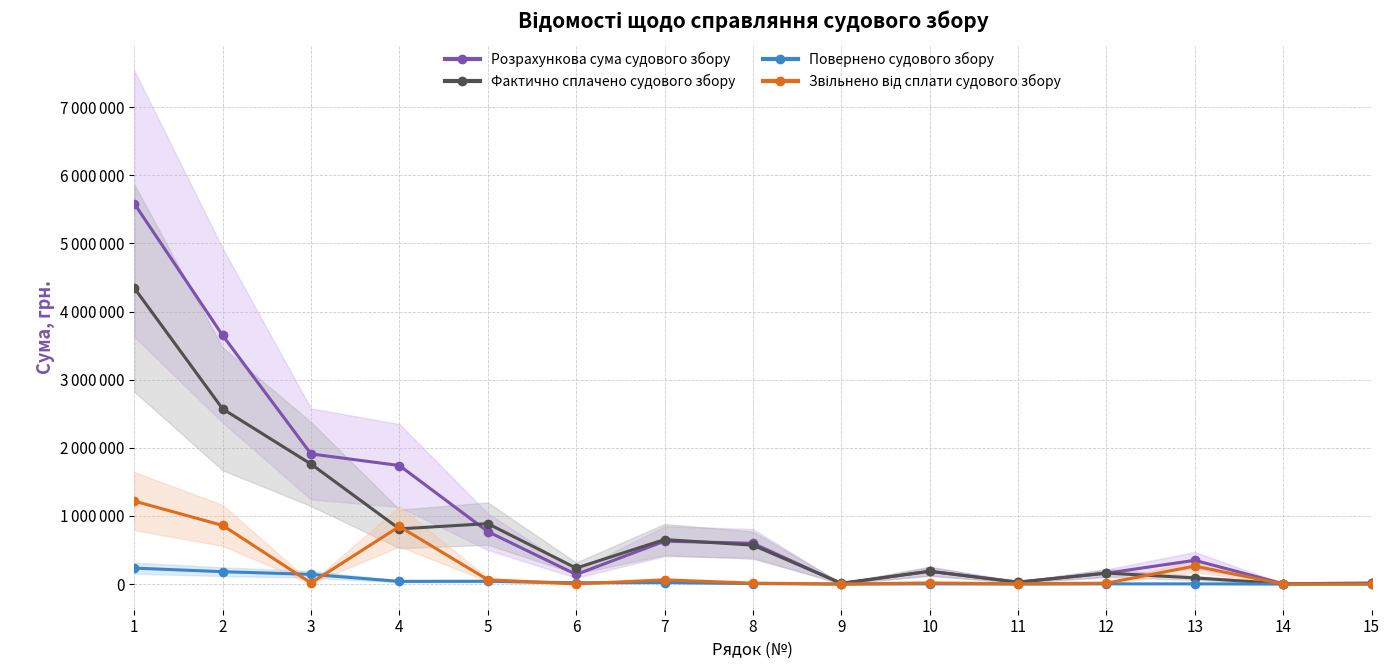

What is the value of the Фактично сплачено судового збору point at the 13th from the left?

90067.2